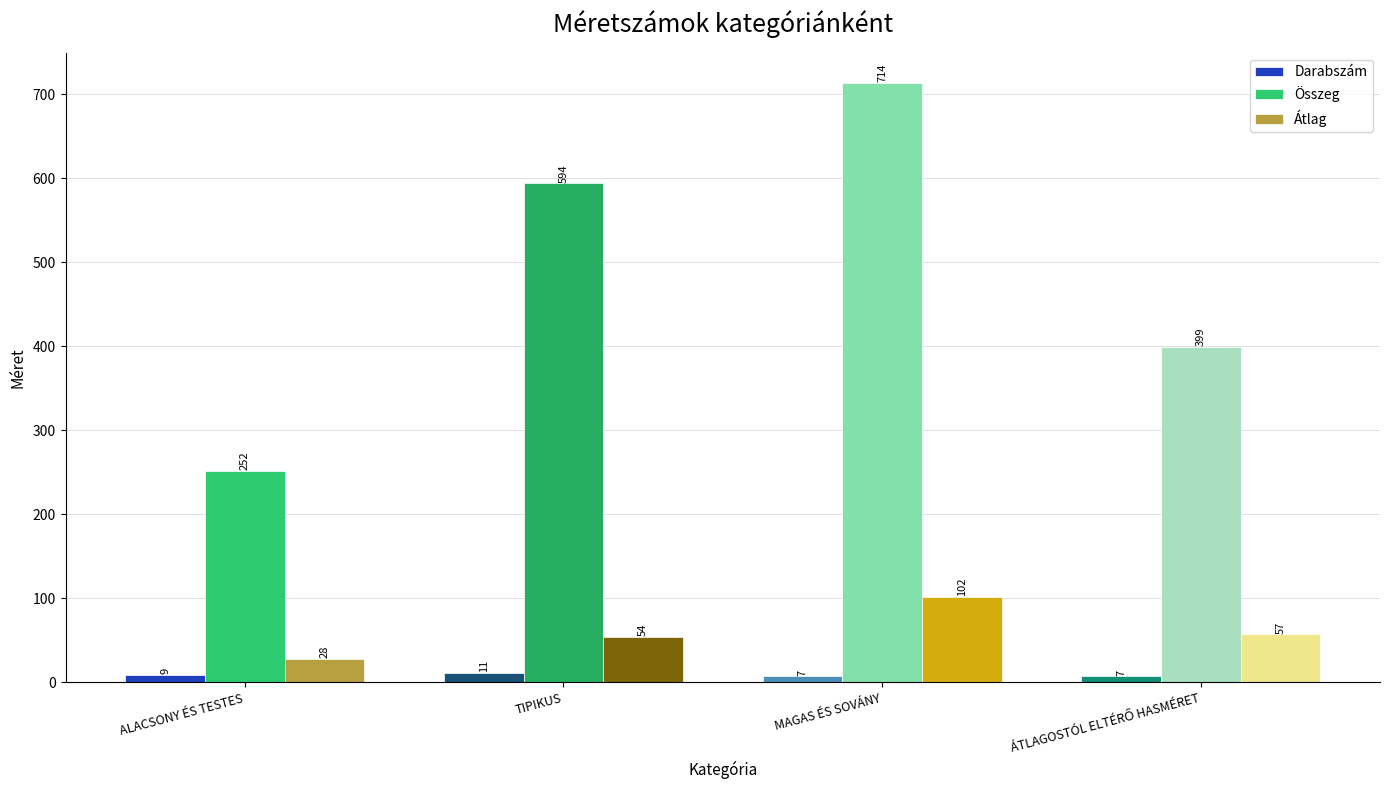

What is the sum of all Átlag values?

241